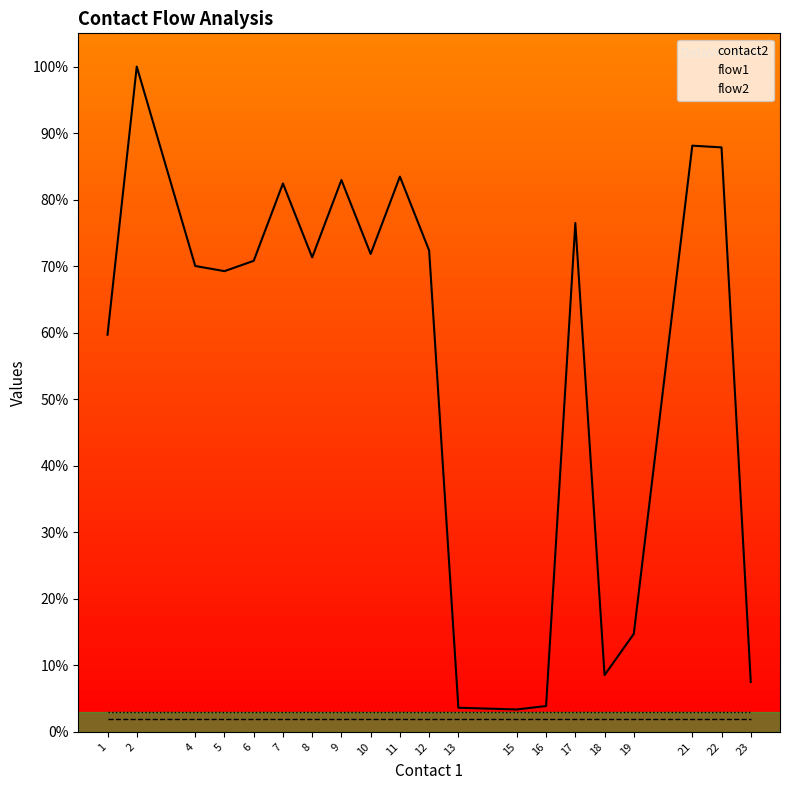

What are all the series names shown in the legend?

contact2, flow1, flow2